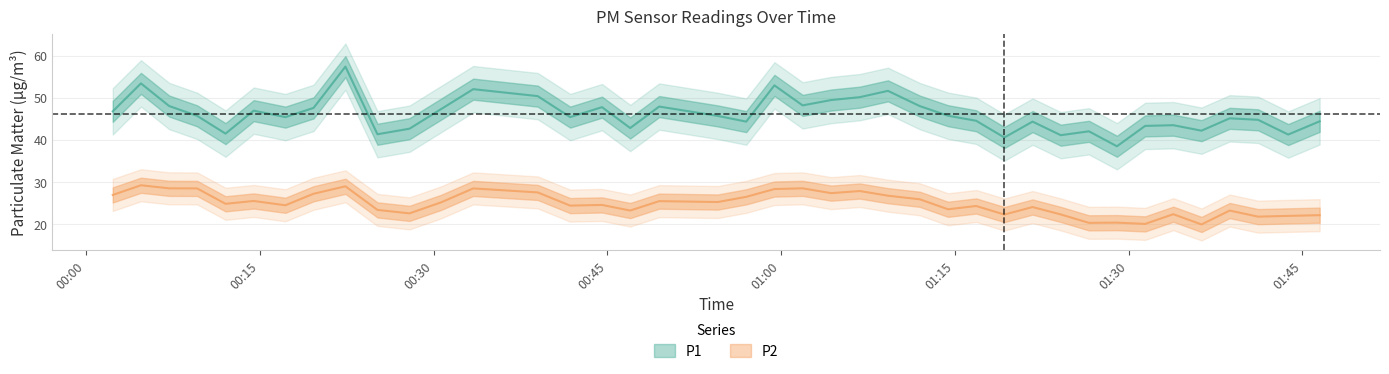

List the labels in order of P1 value, smallest first.

2022-12-29T01:28:59, 2022-12-29T01:19:16, 2022-12-29T01:24:08, 2022-12-29T01:43:46, 2022-12-29T00:25:09, 2022-12-29T00:12:02, 2022-12-29T01:26:34, 2022-12-29T01:36:17, 2022-12-29T00:27:55, 2022-12-29T00:46:58, 2022-12-29T01:31:25, 2022-12-29T01:33:51, 2022-12-29T00:56:59, 2022-12-29T01:21:42, 2022-12-29T01:46:29, 2022-12-29T01:16:50, 2022-12-29T01:41:10, 2022-12-29T01:38:43, 2022-12-29T00:17:12, 2022-12-29T00:41:47, 2022-12-29T00:54:32, 2022-12-29T00:09:35, 2022-12-29T01:14:24, 2022-12-29T00:02:18, 2022-12-29T00:14:28, 2022-12-29T00:30:39, 2022-12-29T00:19:38, 2022-12-29T00:44:32, 2022-12-29T00:49:28, 2022-12-29T01:11:58, 2022-12-29T00:07:10, 2022-12-29T01:01:51, 2022-12-29T01:04:19, 2022-12-29T01:06:47, 2022-12-29T00:38:59, 2022-12-29T01:09:13, 2022-12-29T00:33:25, 2022-12-29T00:59:25, 2022-12-29T00:04:44, 2022-12-29T00:22:23